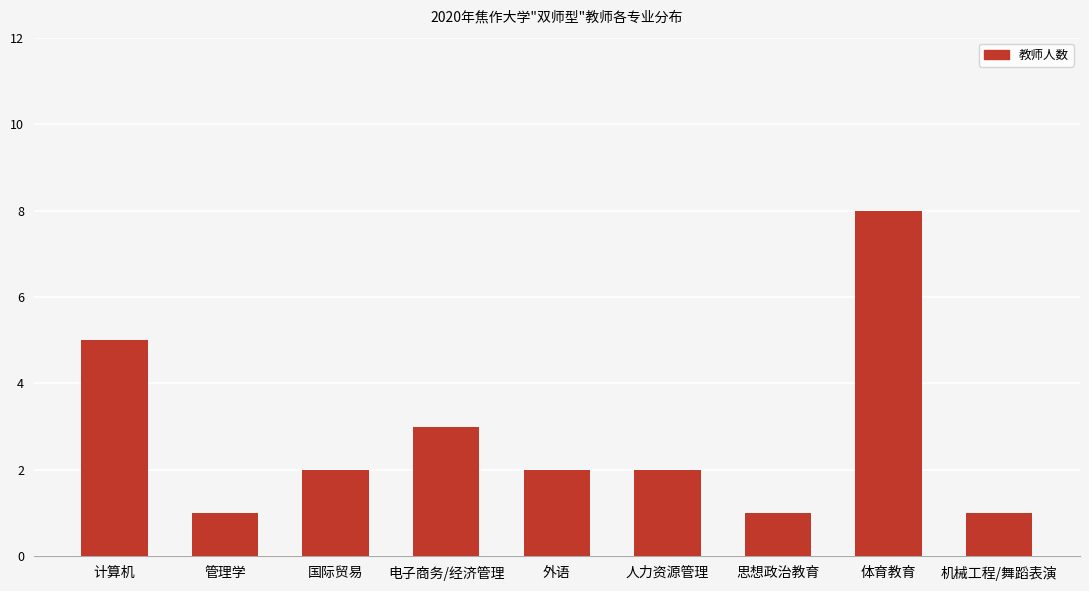

Is it true that the value at 计算机 is 2?

False